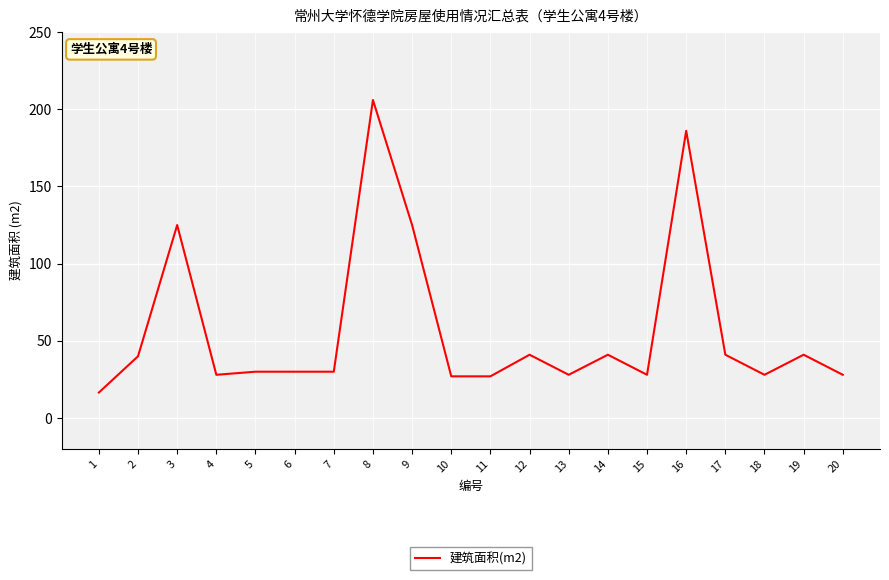

At which category does the data reach its first local peak?

3